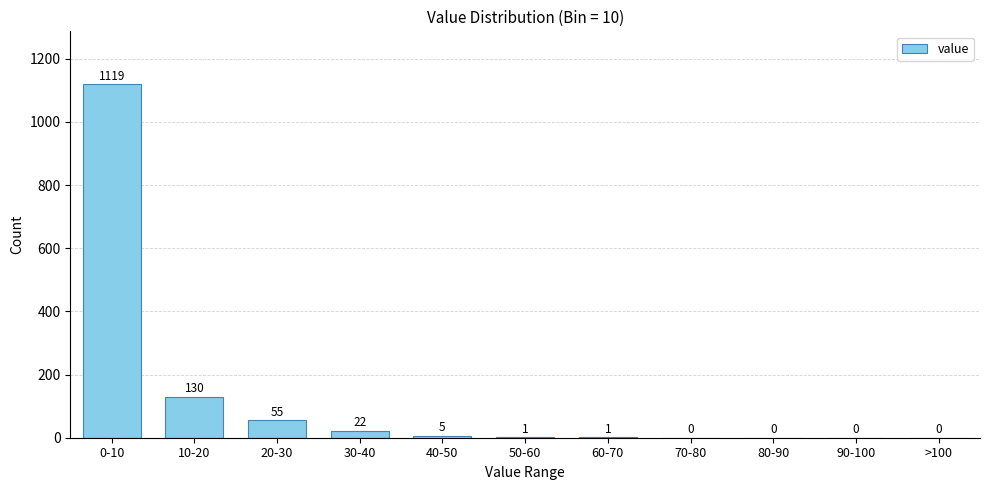

Reading left to right, what are all the values shown in this chart?

0-10=1119	10-20=130	20-30=55	30-40=22	40-50=5	50-60=1	60-70=1	70-80=0	80-90=0	90-100=0	>100=0